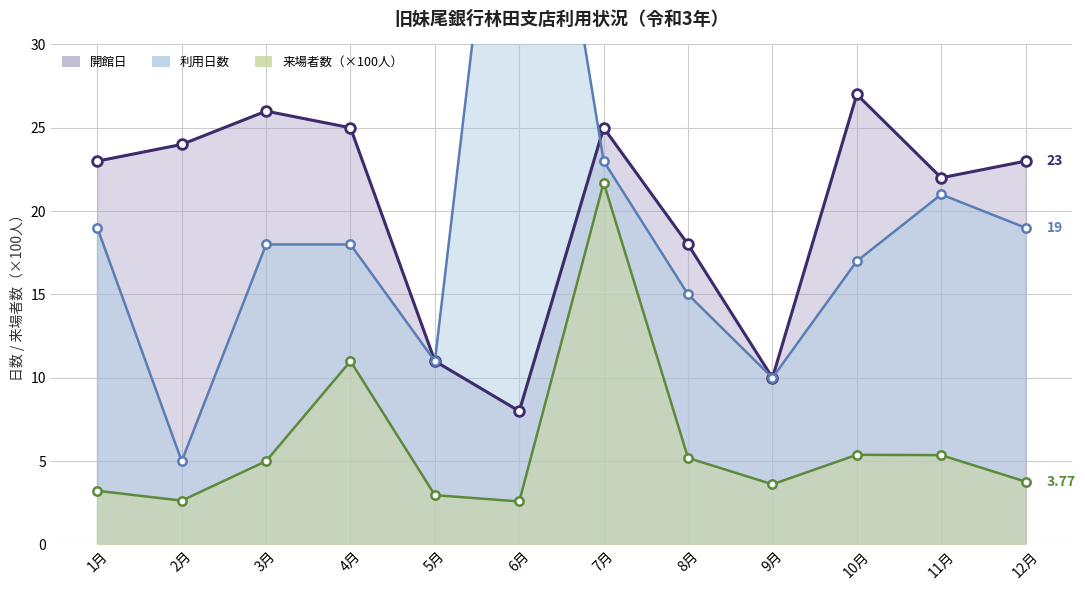

True or false: 開館日 and 来場者数（×100人） cross at least once.

False